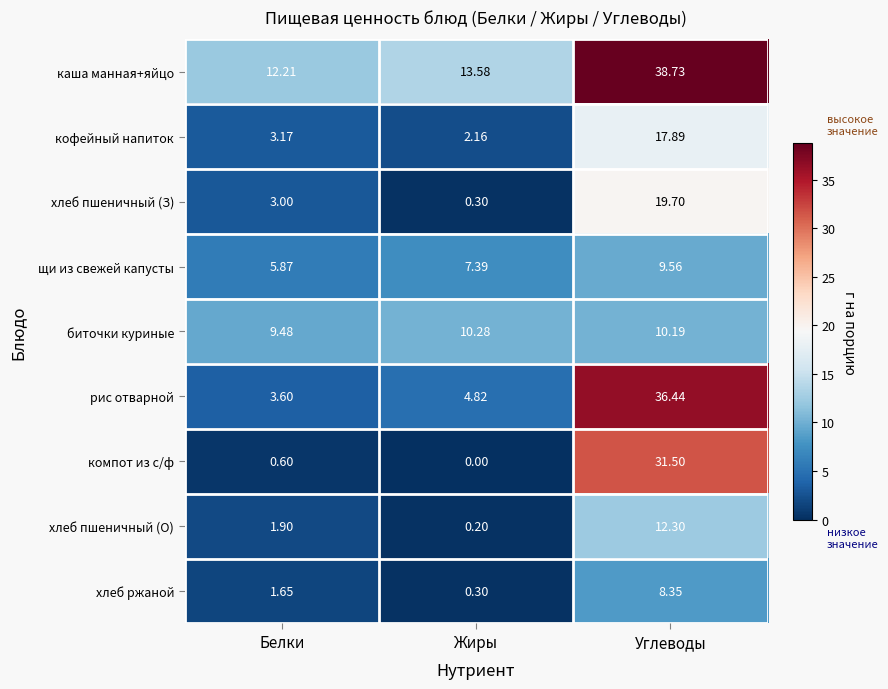

Rank the categories by биточки куриные value from lowest to highest.

Белки, Углеводы, Жиры